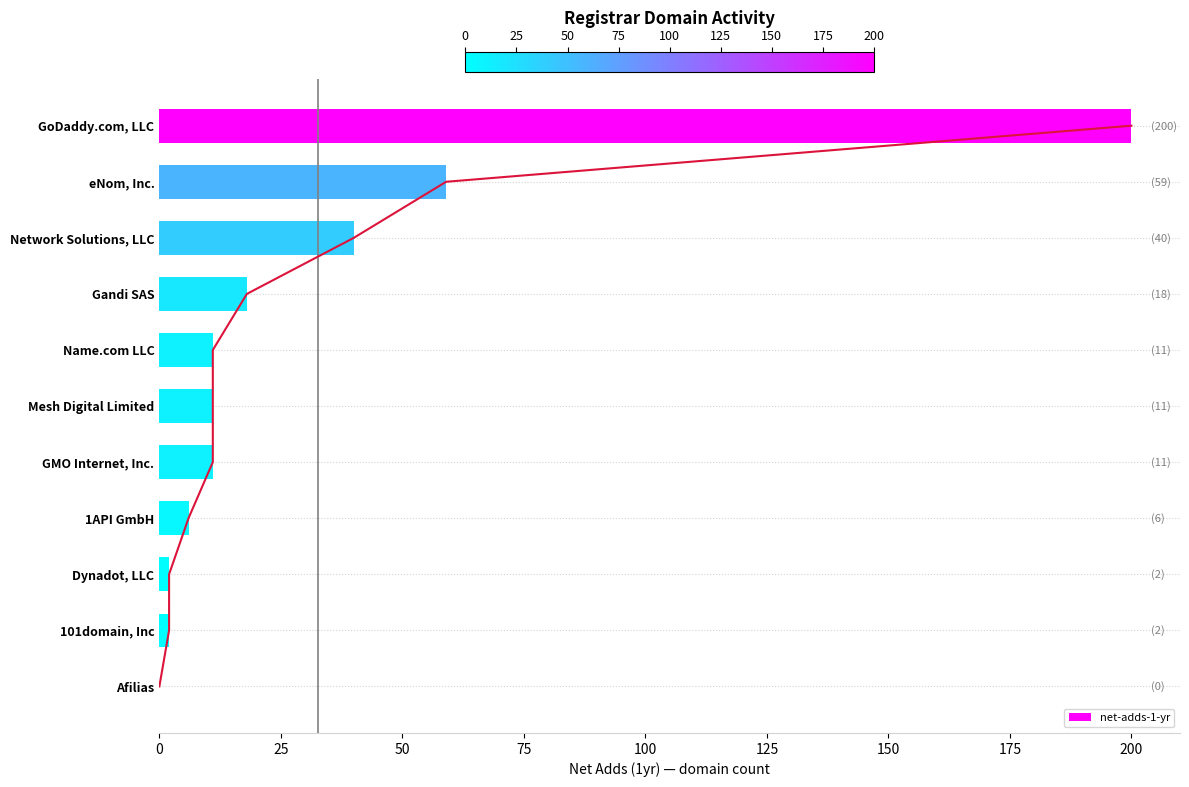

Reading left to right, list all the values displayed in this chart.

200	59	40	18	11	11	11	6	2	2	0